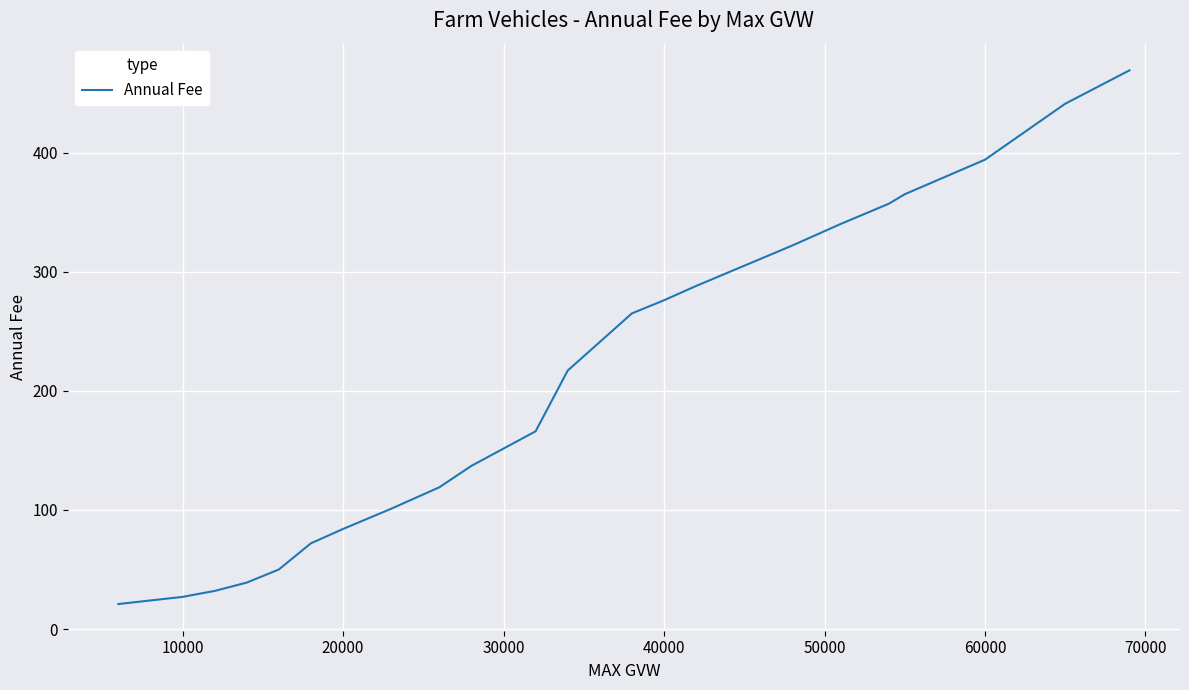

What is the average value?

212